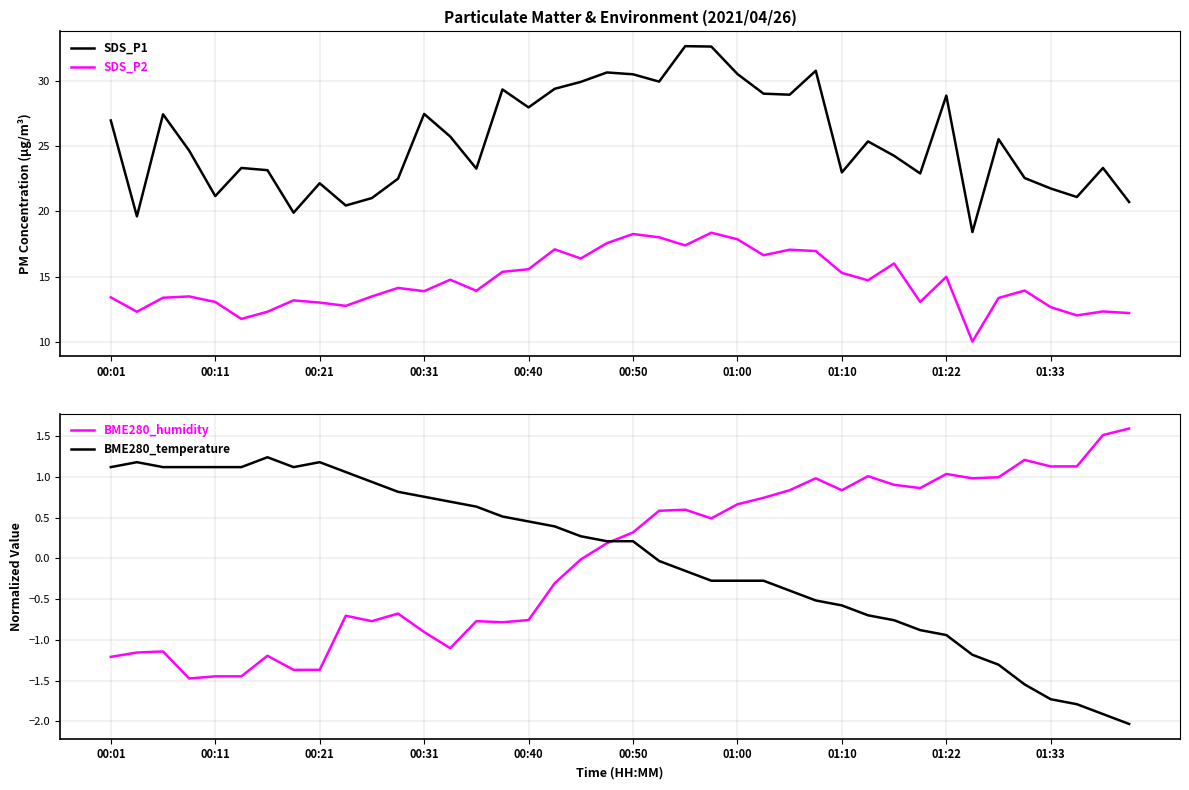

The value of SDS_P1 at 01:00 is 9.7. True or false?

False